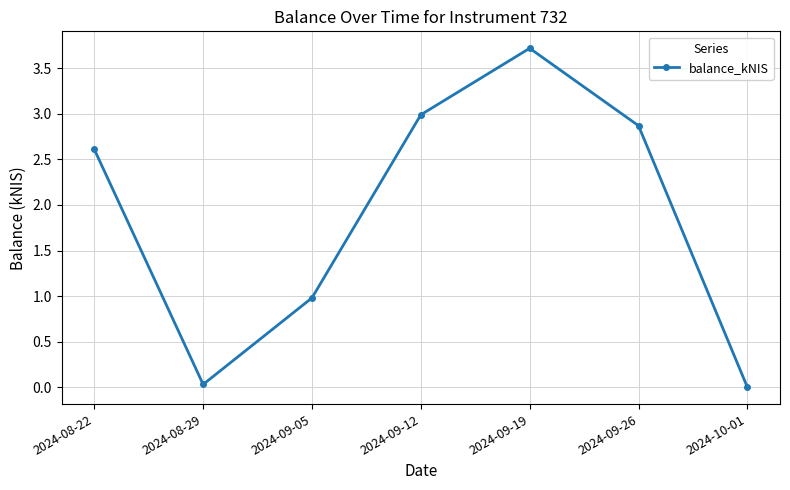

How many values are below 2?

3